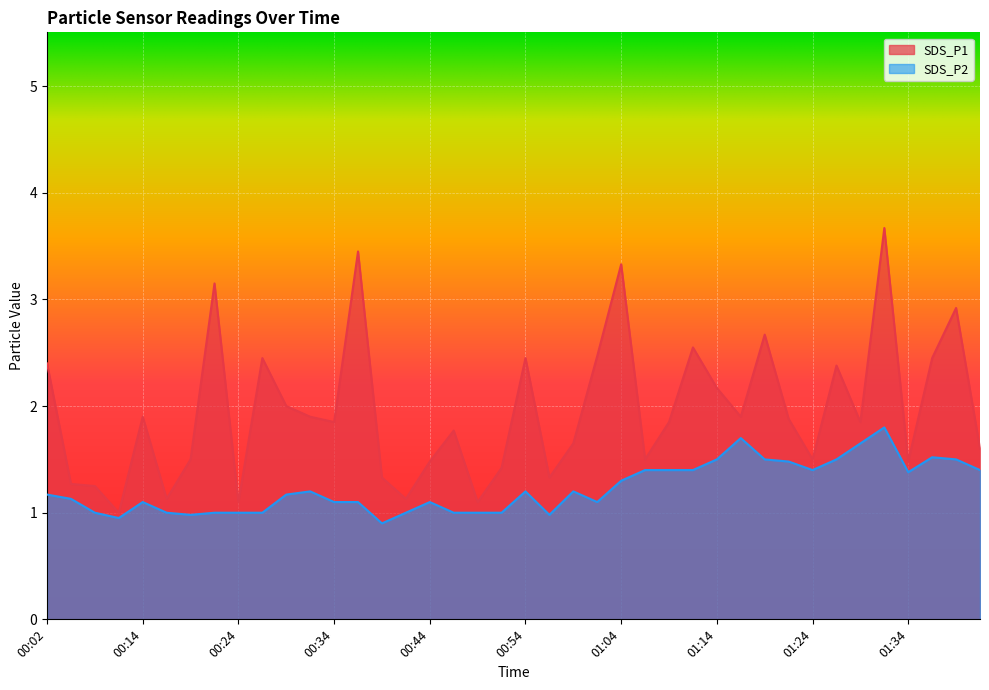

How many values in the SDS_P2 series exceed 1?

27